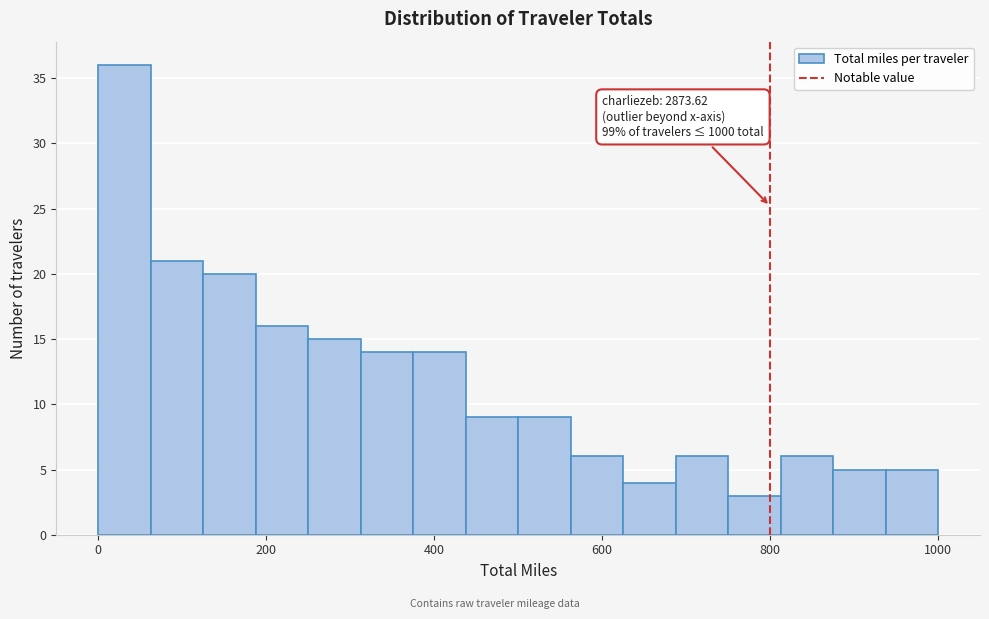

Around what value on the x-axis is the tallest bar? Give the approximate position of its centre, as read against the axis.

40